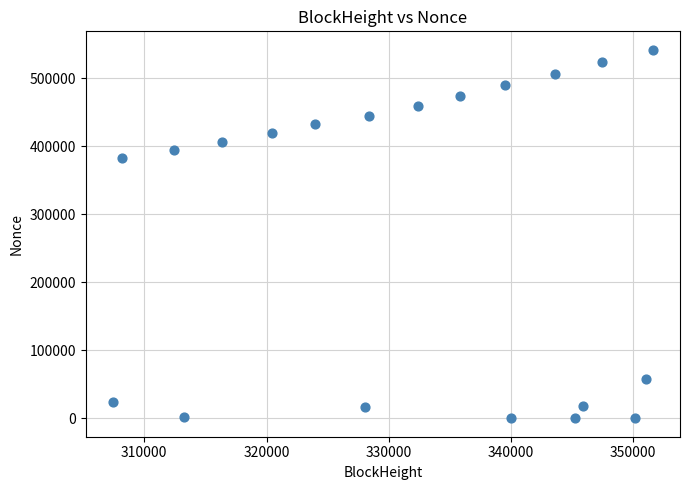

What is the range of Y values (max minus min)?

541944